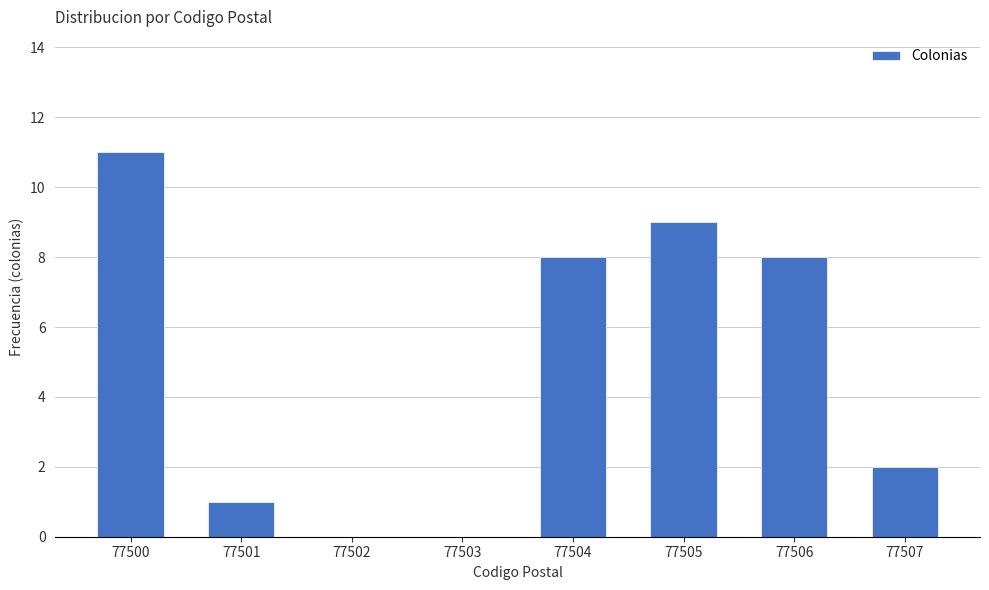

Reading left to right, list all the values displayed in this chart.

77500=11	77501=1	77502=0	77503=0	77504=8	77505=9	77506=8	77507=2